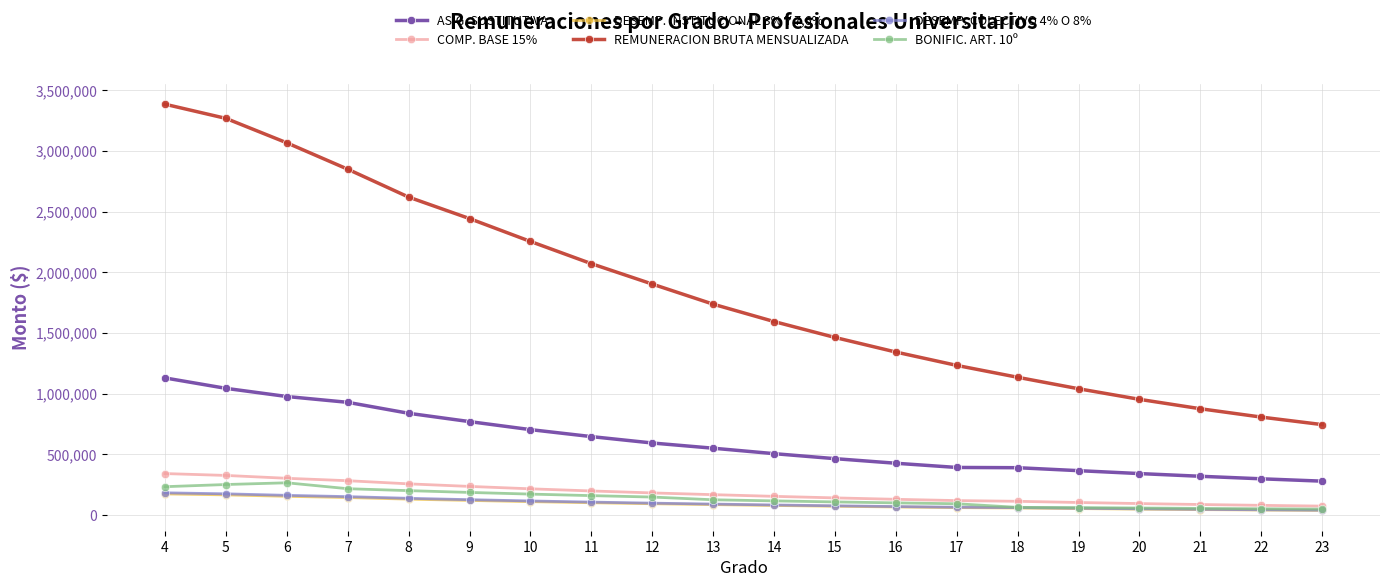

True or false: BONIFIC. ART. 10º and ASIG. SUSTITUTIVA intersect in this chart.

False